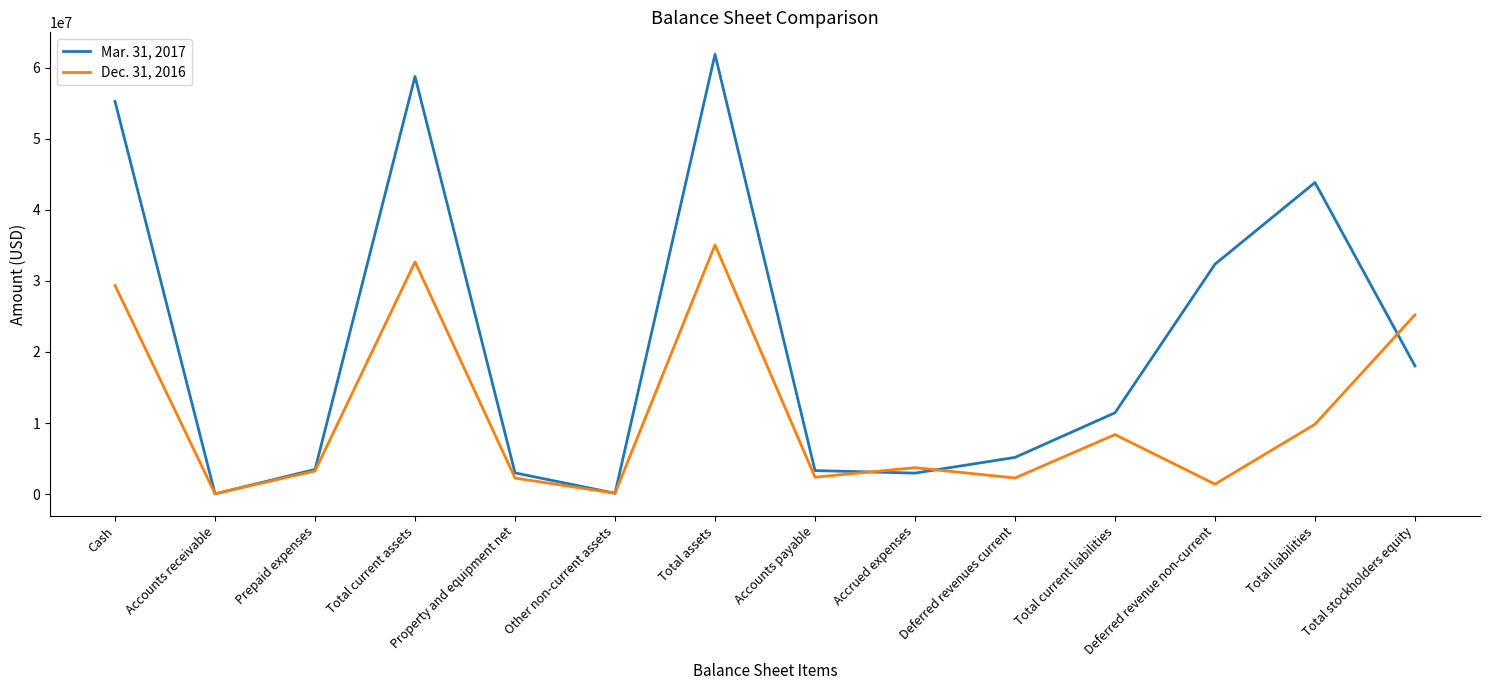

What are all the series names shown in the legend?

Mar. 31, 2017, Dec. 31, 2016